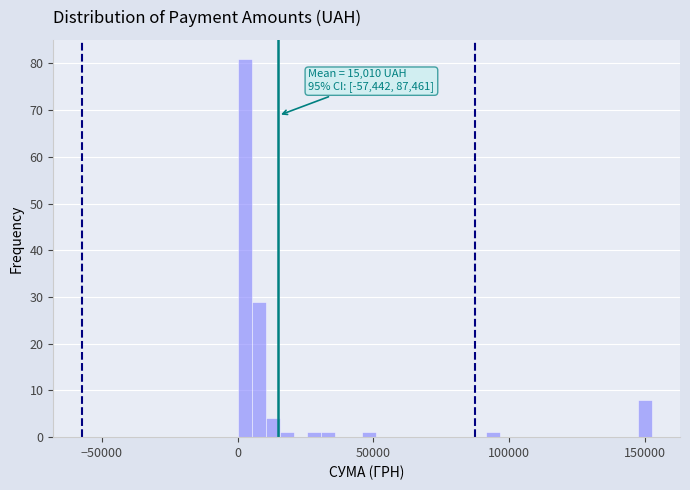

Around what value on the x-axis is the tallest bar? Give the approximate position of its centre, as read against the axis.

5000